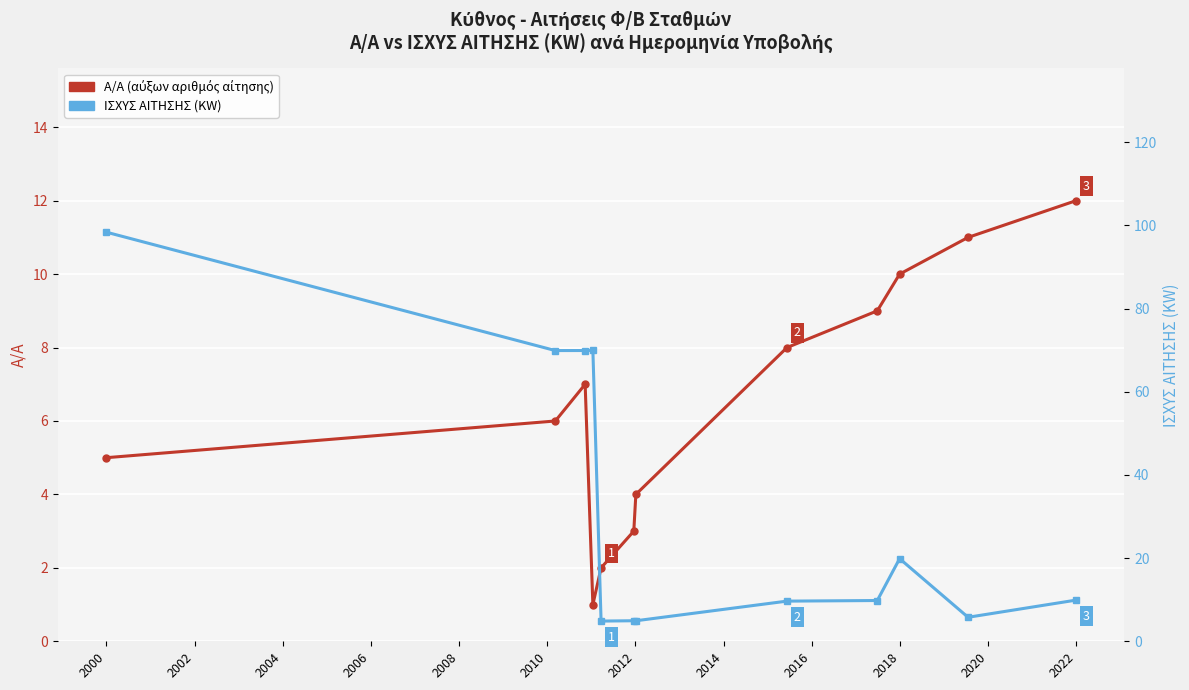

Is this an area chart (filled region under the line)?

No